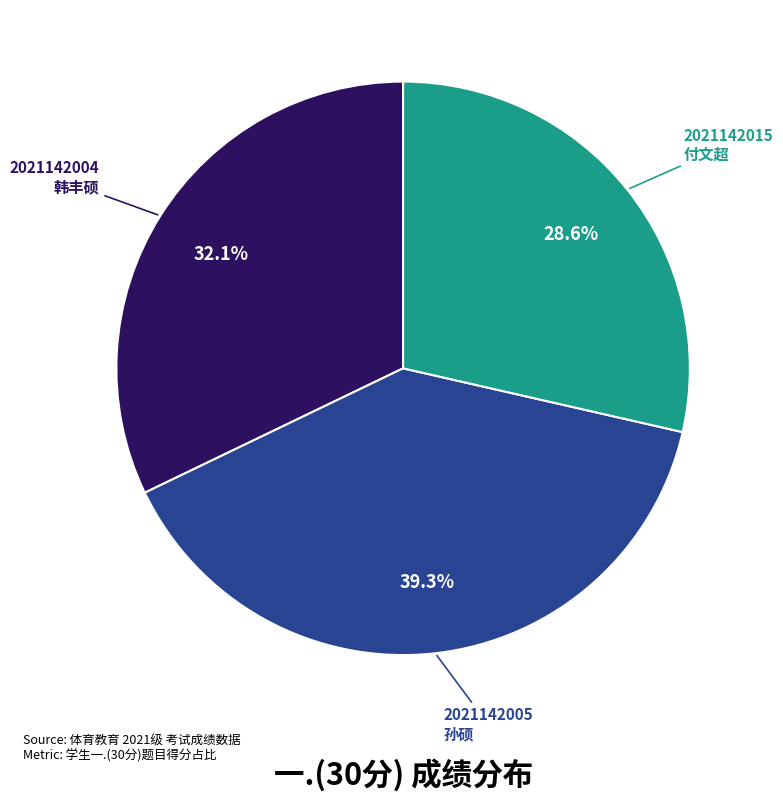

Is there a majority slice in this chart?

No